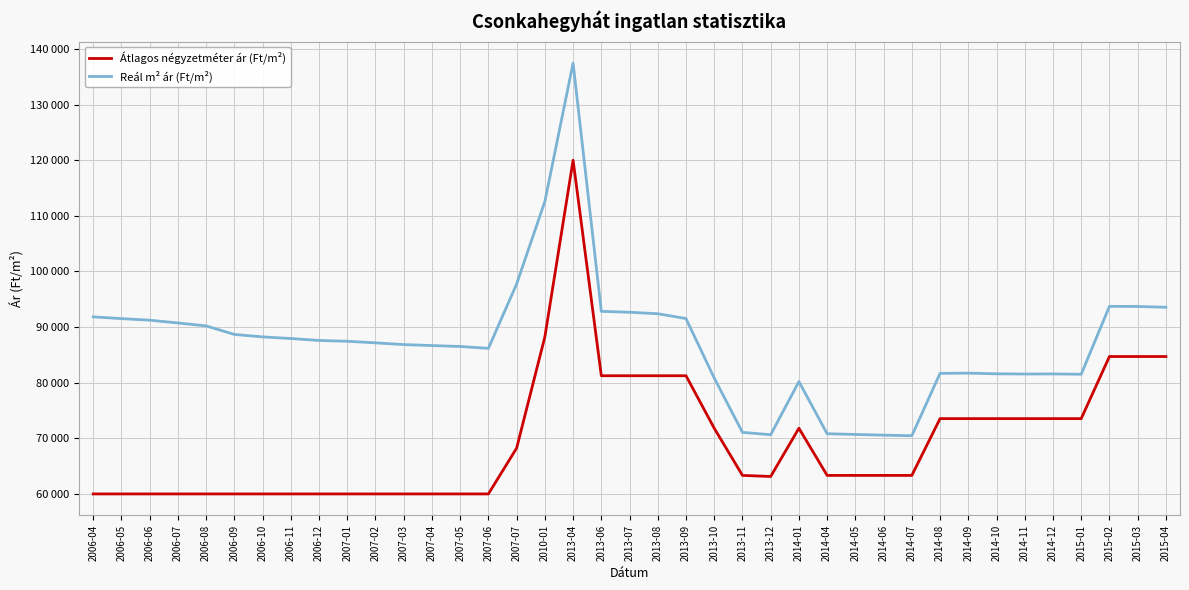

True or false: Reál m² ár (Ft/m²) and Átlagos négyzetméter ár (Ft/m²) intersect in this chart.

False